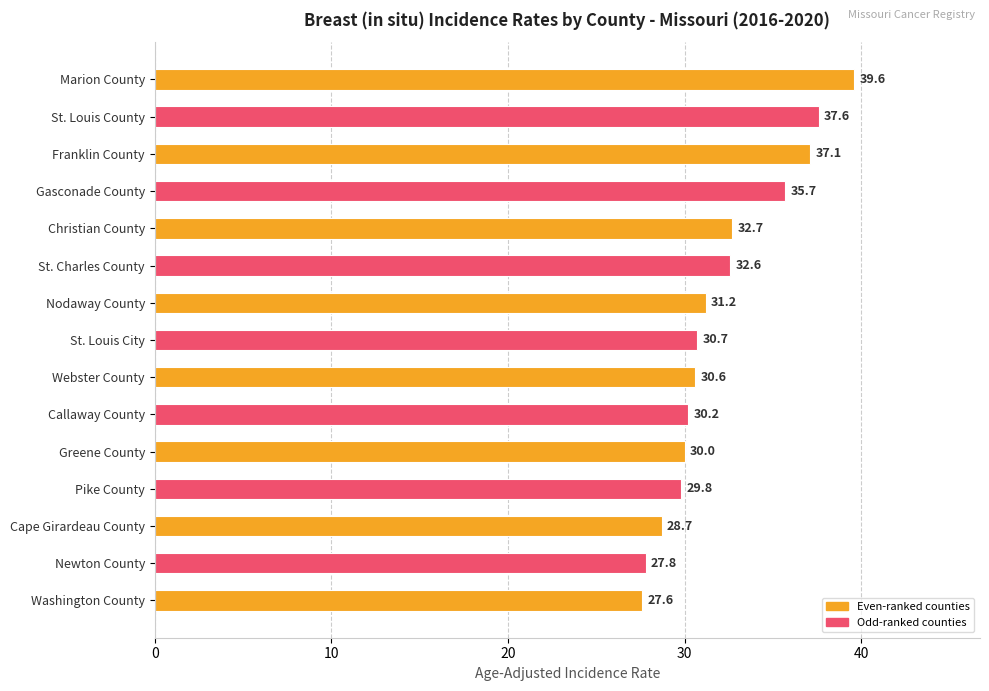

How many data points does each series have?

15